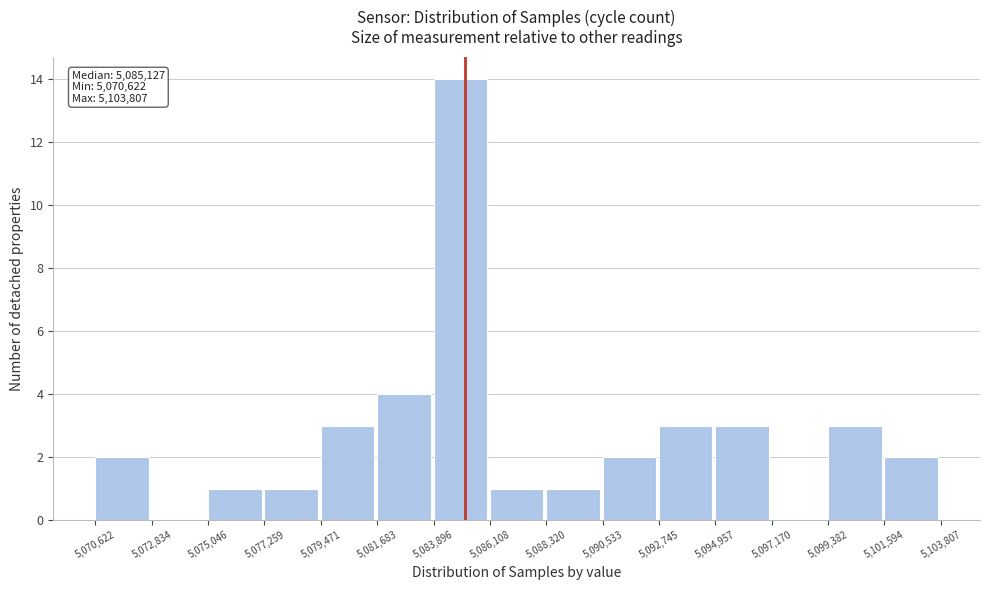

Which range on the x-axis has the tallest bar?

5,083,896 to 5,086,108